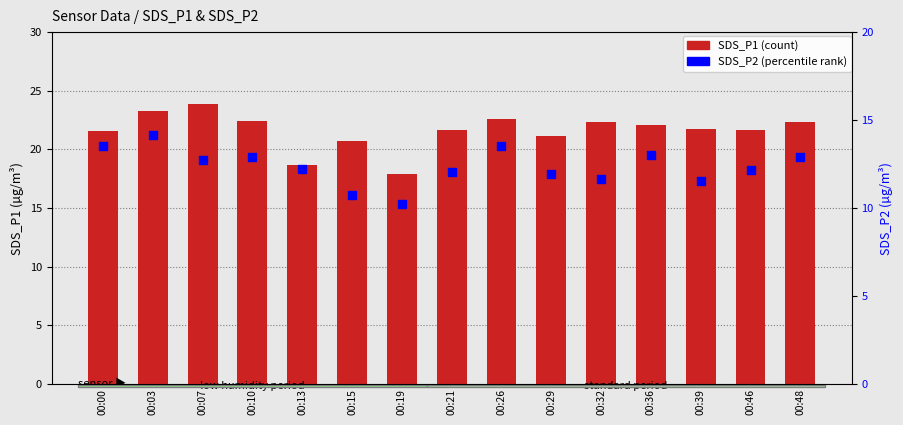

At which category is the sum across all series the highest?

00:03